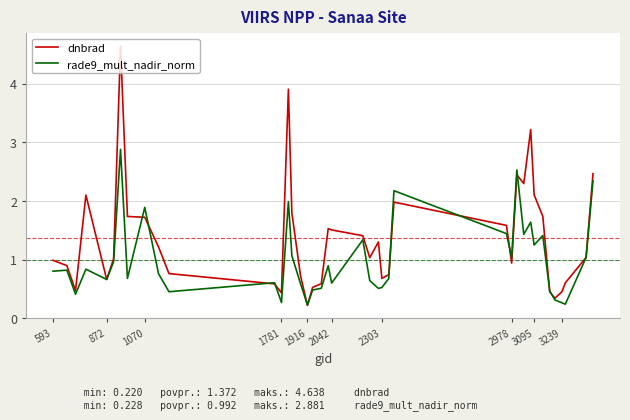

What is the sum of all dnbrad values?

54.9